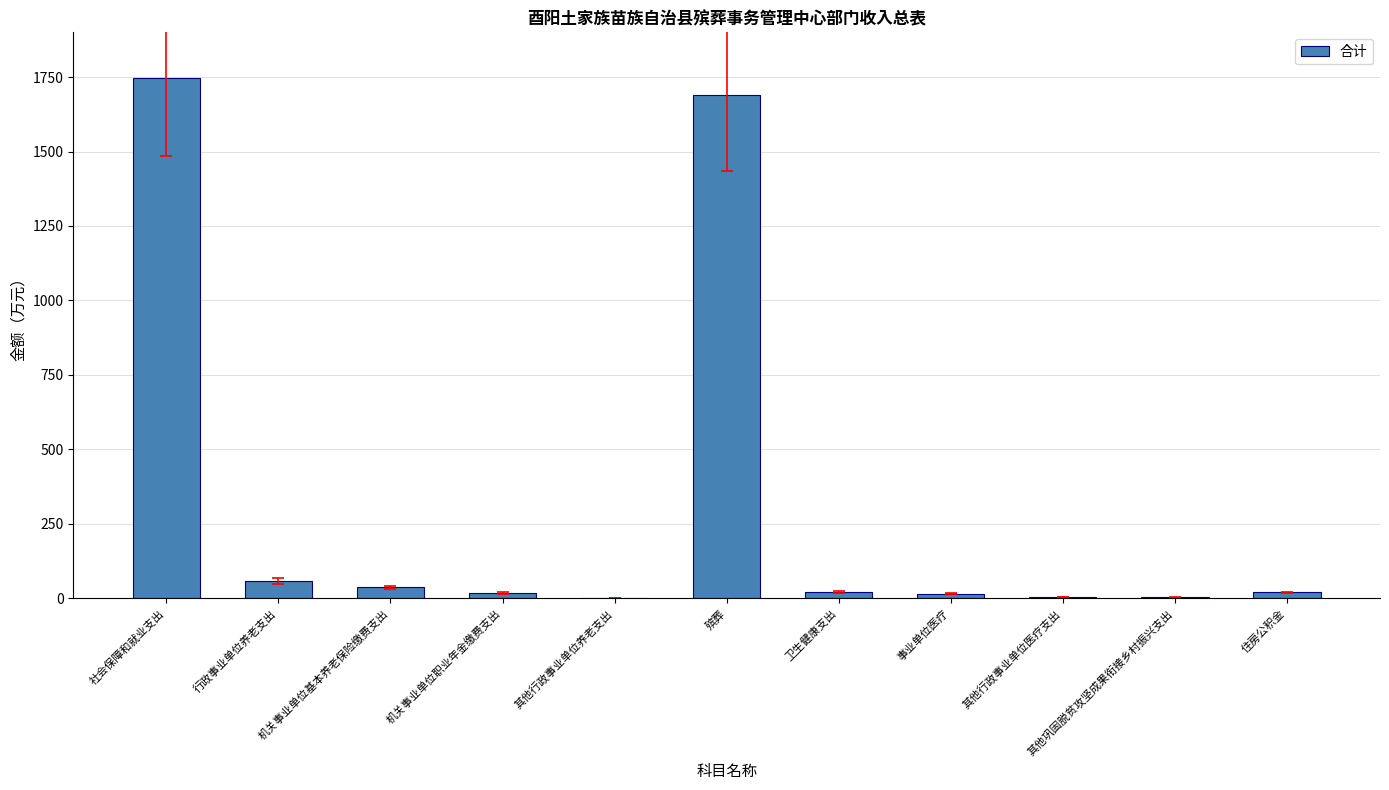

How many values exceed 20?

6